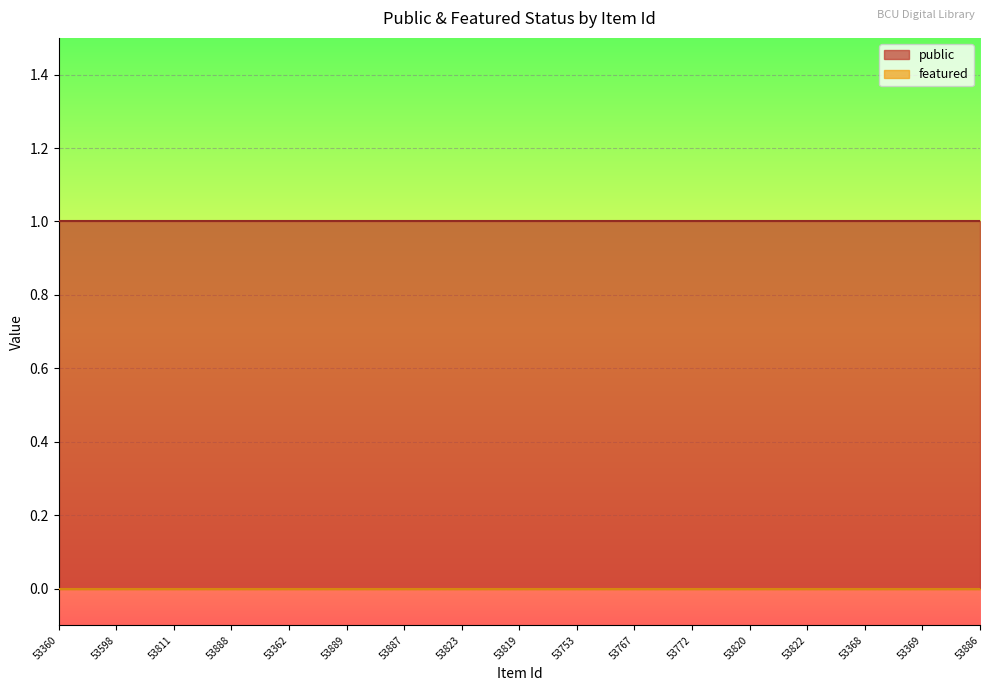

Is the value of public at 53823 greater than the value of featured at 53889?

Yes